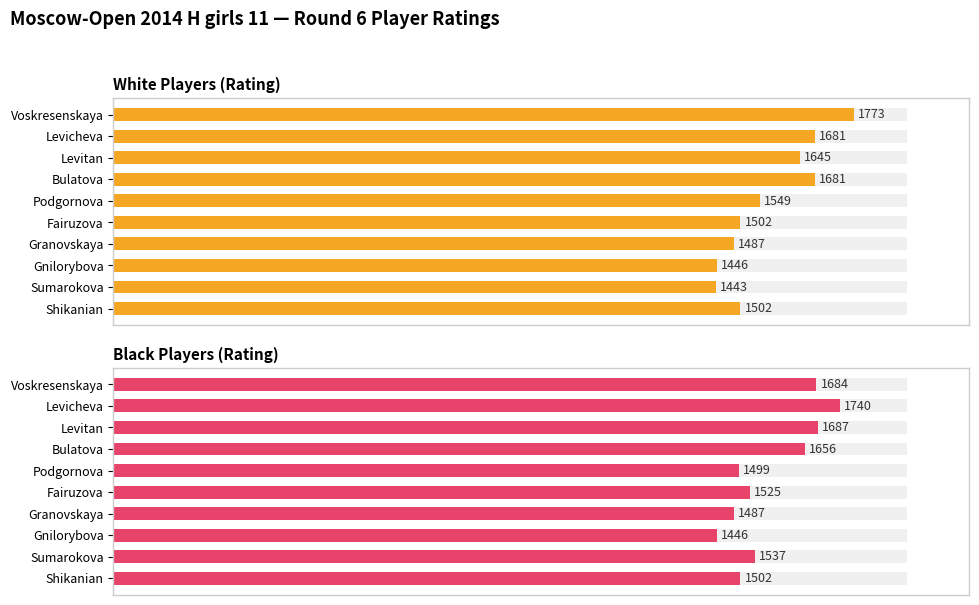

What is the smallest value displayed?

1443